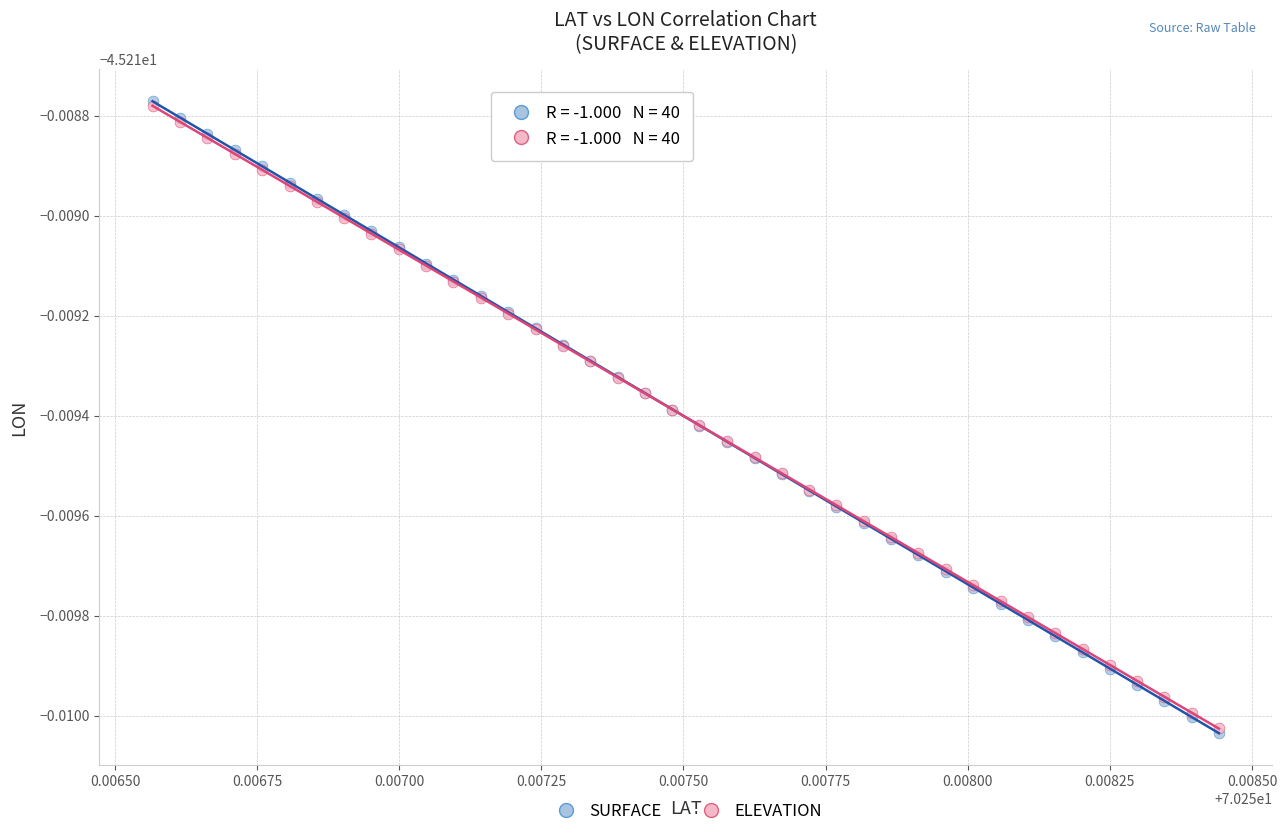

What are all the series names shown in the legend?

SURFACE, ELEVATION